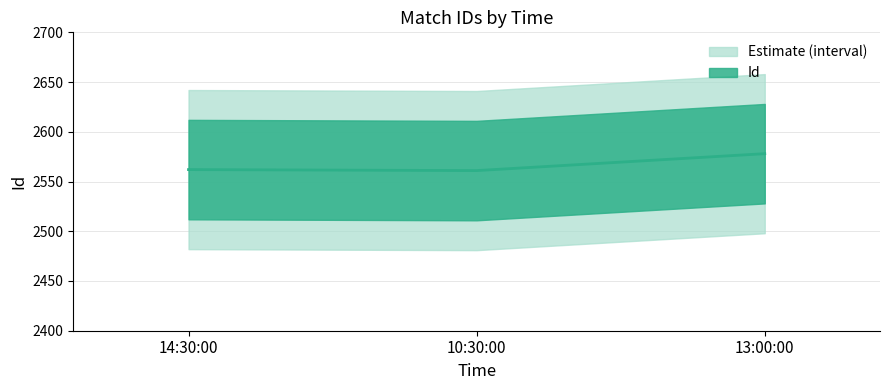

List the labels in order of value, smallest first.

10:30:00, 14:30:00, 13:00:00